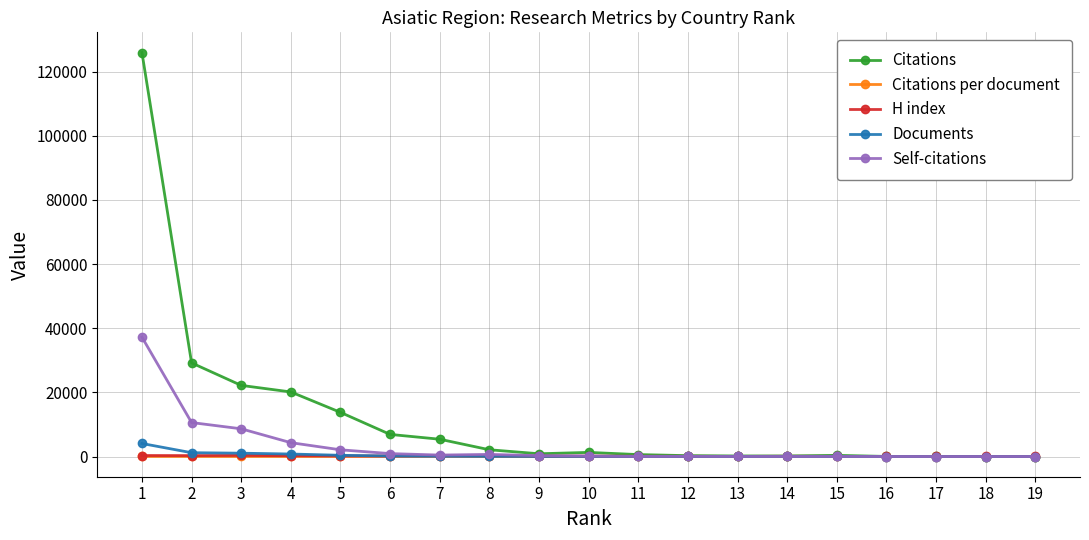

What is the maximum value for Citations?

125989.0